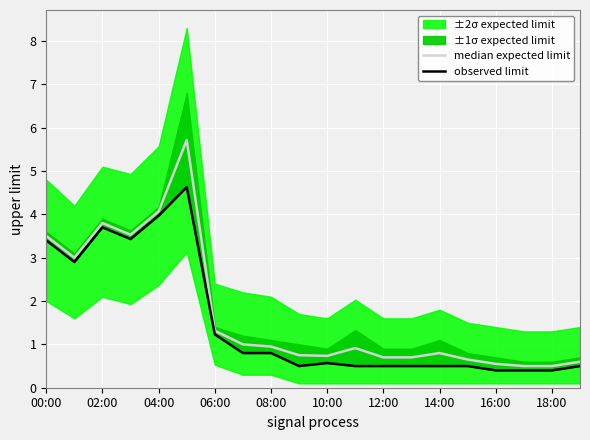

What is the label of the 5th point from the right?

15